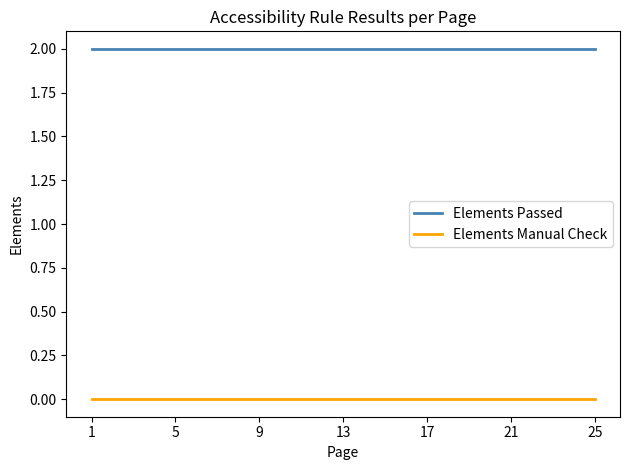

Which series has the largest total across all categories?

Elements Passed